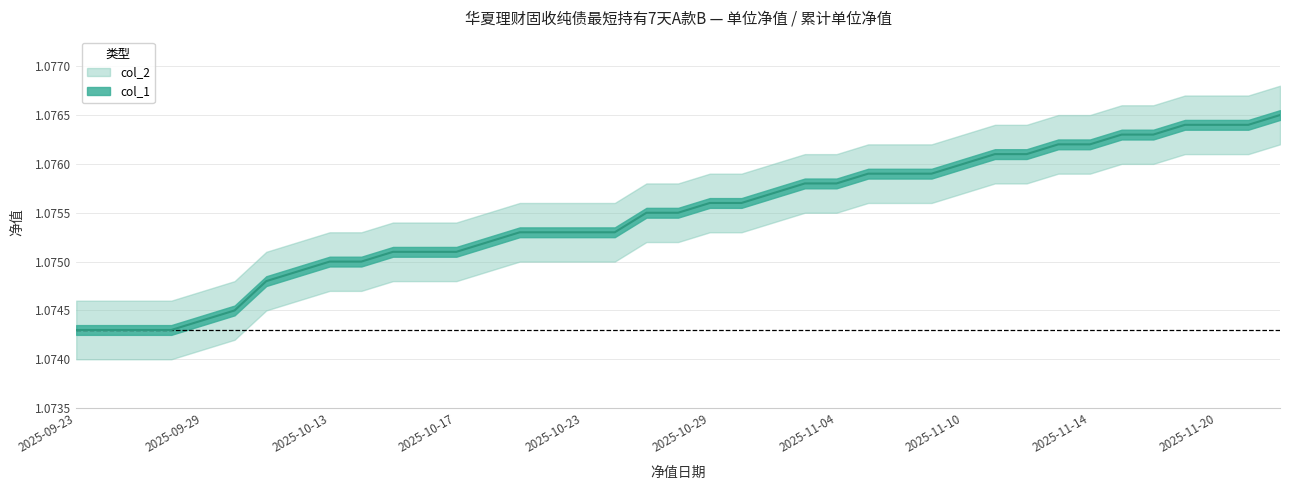

What is the total value across all series at 2025-11-05?

2.2